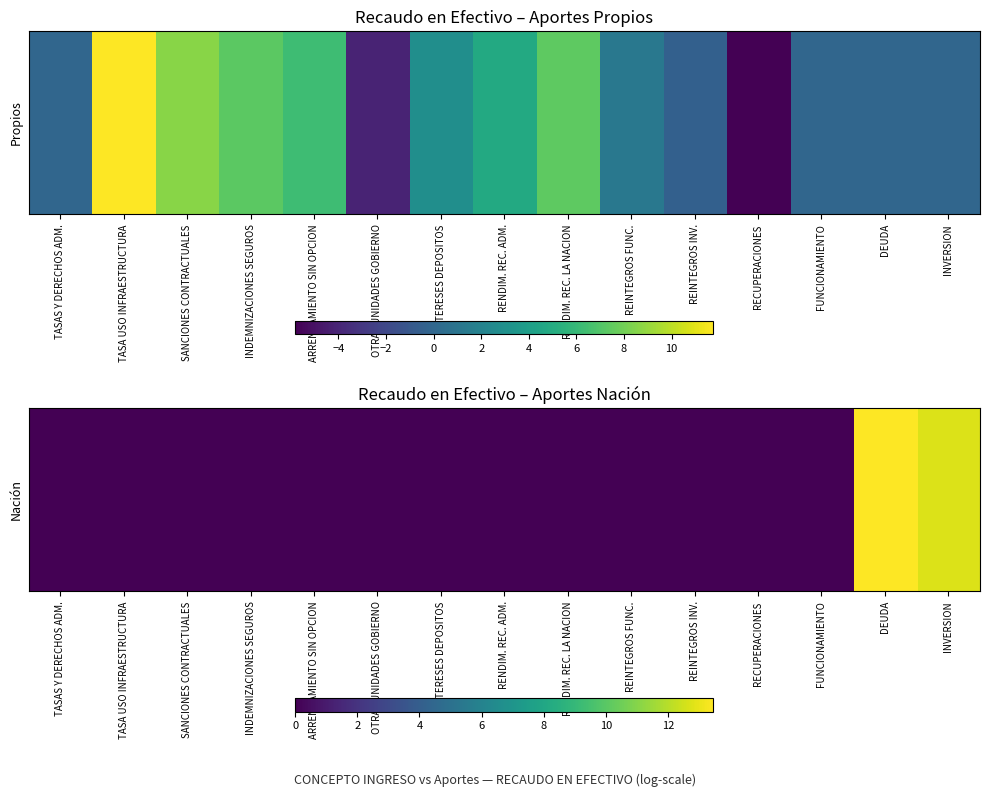

How many values are above zero?

2